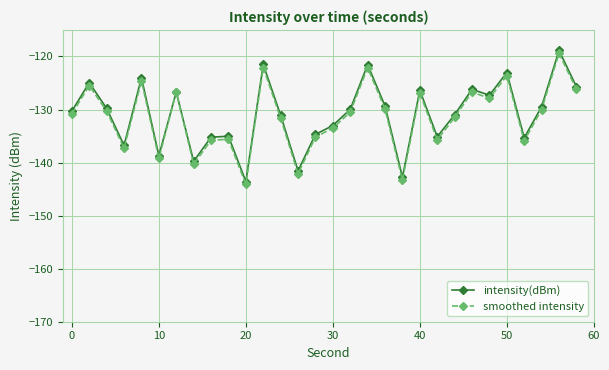

How many interior local valleys does the smoothed intensity series have?

9